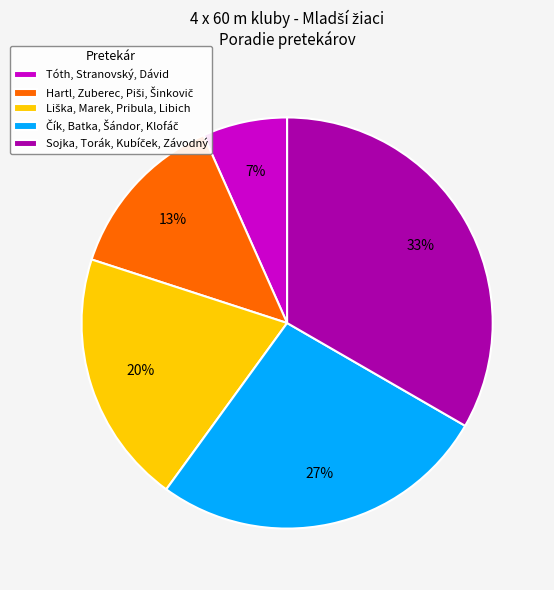

What percentage is the Tóth, Stranovský, Dávid slice, to the nearest percent?

7%